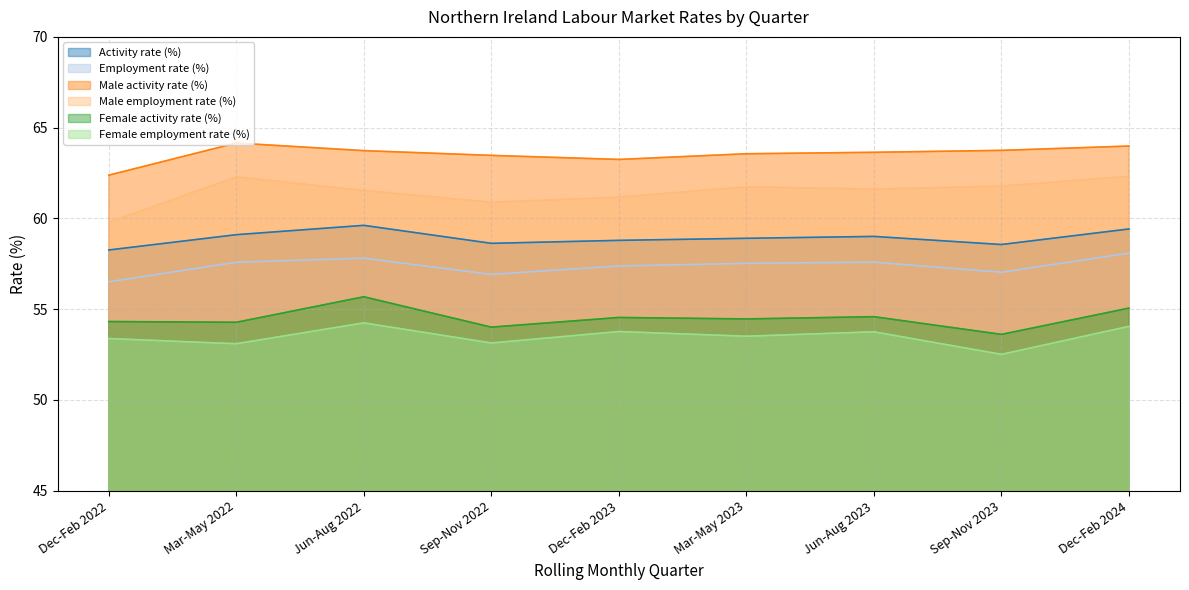

In Female activity rate (%), how many points are higher than both neighbors (excluding endpoints)?

3